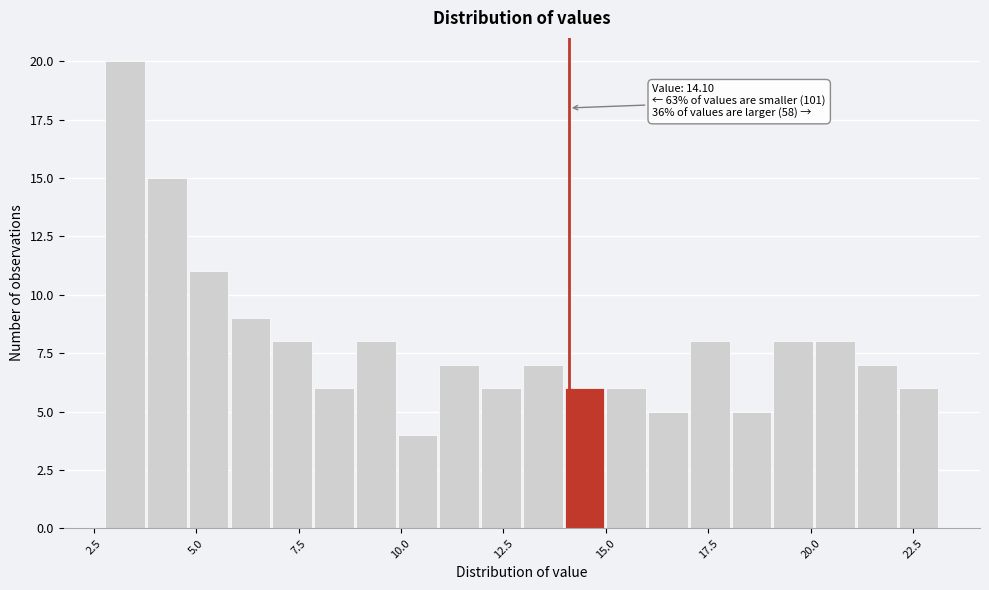

Read against the x-axis, roughly where is the centre of the tallest bar?

3.5